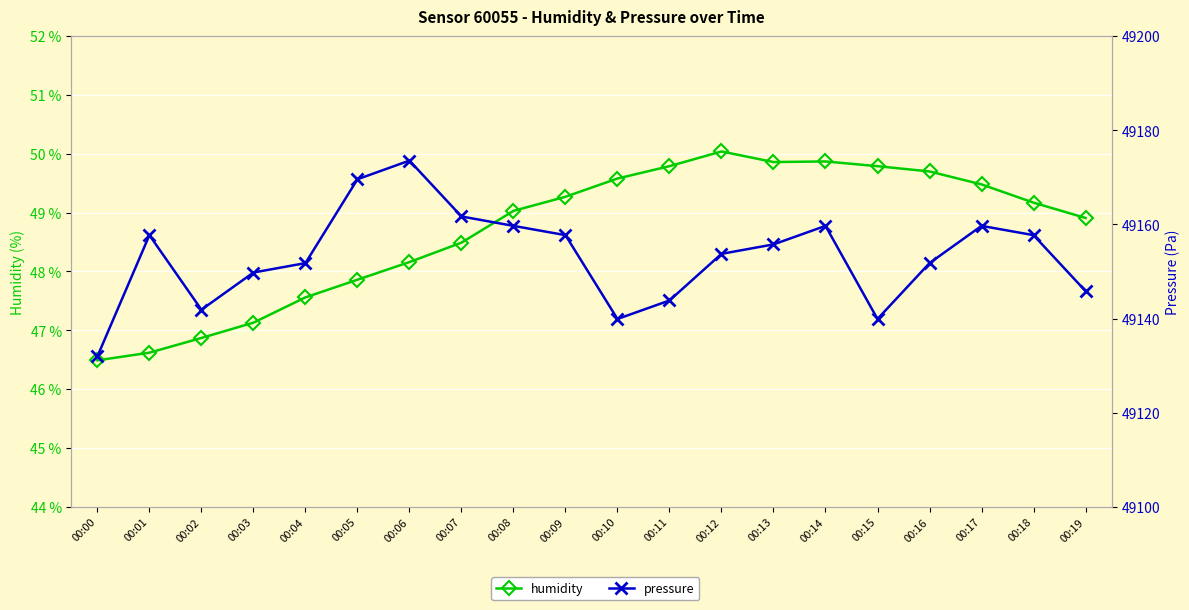

At how many categories does at least one series exceed 19596?

20